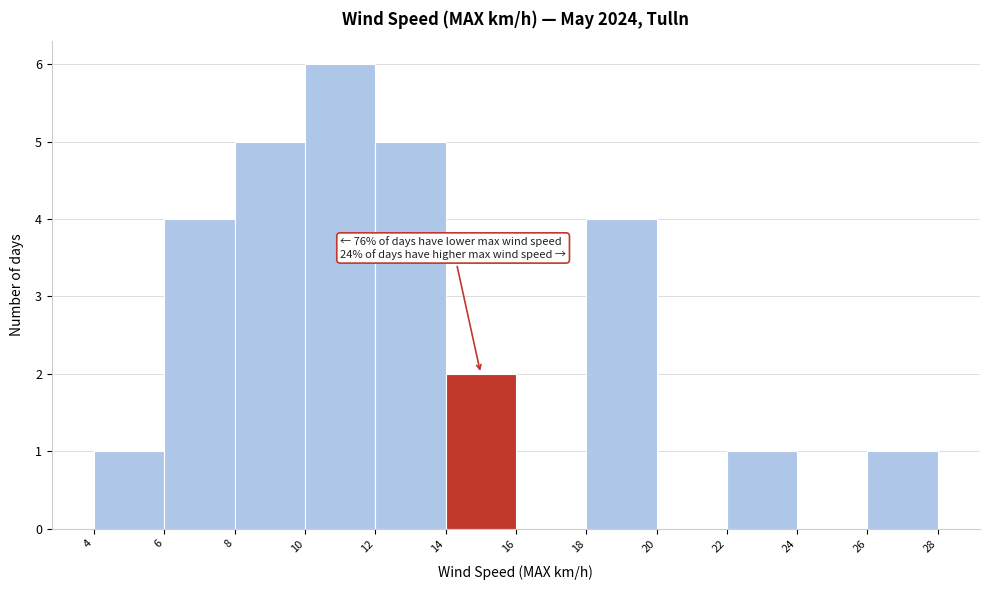

Over which range of the x-axis is the bar tallest?

10 to 12